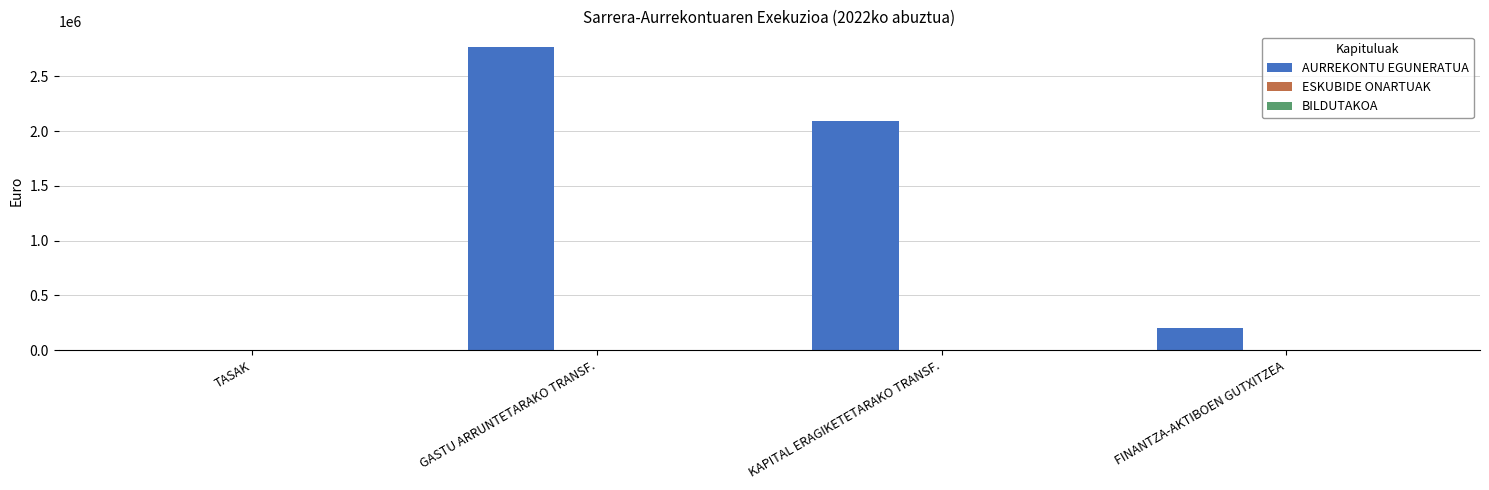

What is the maximum value shown in the chart?

2772501.0